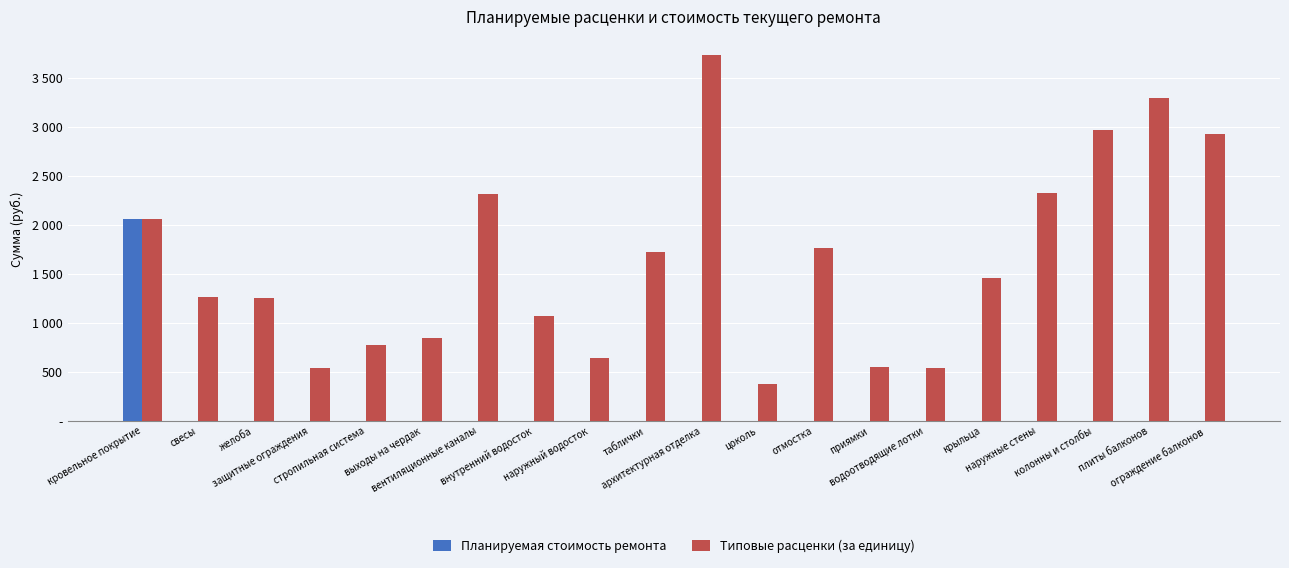

What are all the series names shown in the legend?

Планируемая стоимость ремонта, Типовые расценки (за единицу)